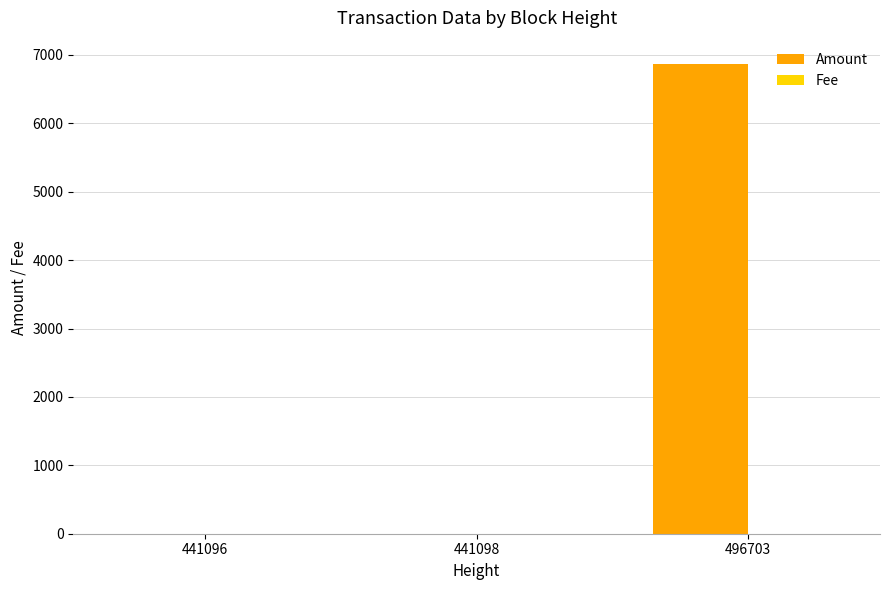

At which category is the sum across all series the highest?

496703